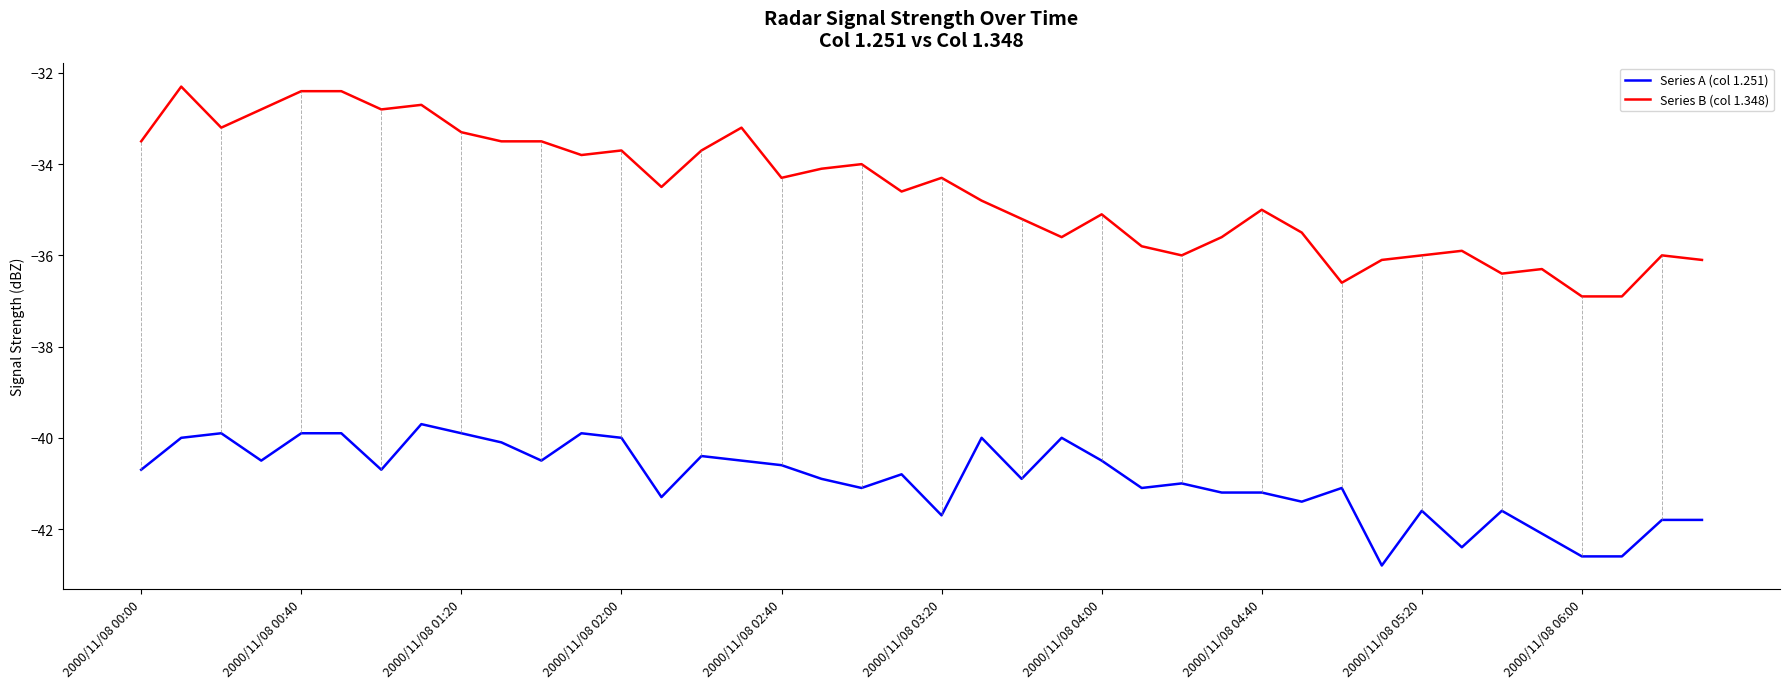

Reading right to left, extract all data points from this chart.

Series A (col 1.251): -41.8	-41.8	-42.6	-42.6	-42.1	-41.6	-42.4	-41.6	-42.8	-41.1	-41.4	-41.2	-41.2	-41.0	-41.1	-40.5	-40.0	-40.9	-40.0	-41.7	-40.8	-41.1	-40.9	-40.6	-40.5	-40.4	-41.3	-40.0	-39.9	-40.5	-40.1	-39.9	-39.7	-40.7	-39.9	-39.9	-40.5	-39.9	-40.0	-40.7
Series B (col 1.348): -36.1	-36.0	-36.9	-36.9	-36.3	-36.4	-35.9	-36.0	-36.1	-36.6	-35.5	-35.0	-35.6	-36.0	-35.8	-35.1	-35.6	-35.2	-34.8	-34.3	-34.6	-34.0	-34.1	-34.3	-33.2	-33.7	-34.5	-33.7	-33.8	-33.5	-33.5	-33.3	-32.7	-32.8	-32.4	-32.4	-32.8	-33.2	-32.3	-33.5